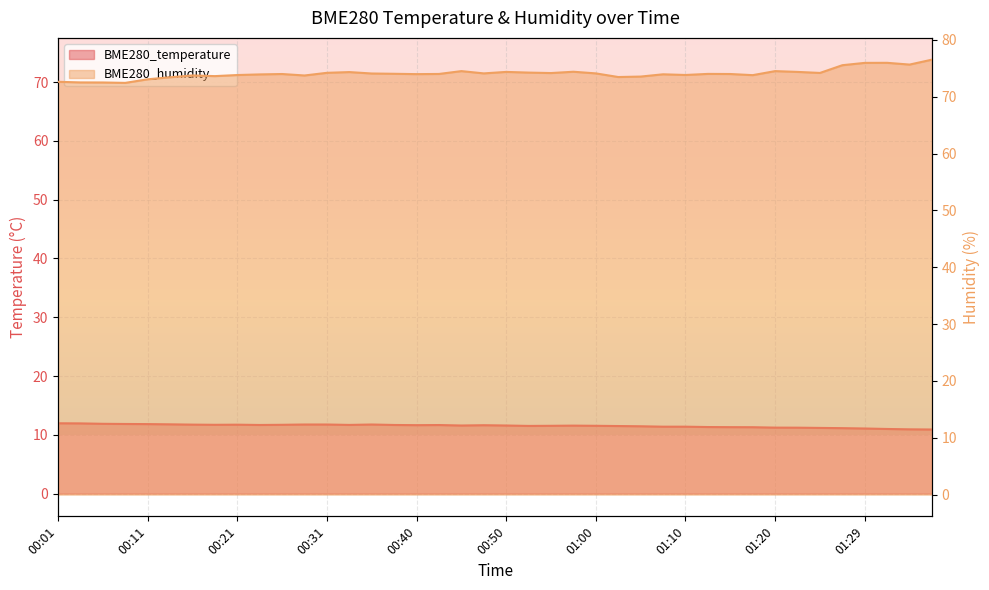

What is the difference between the highest and lowest values at 01:34?

64.7